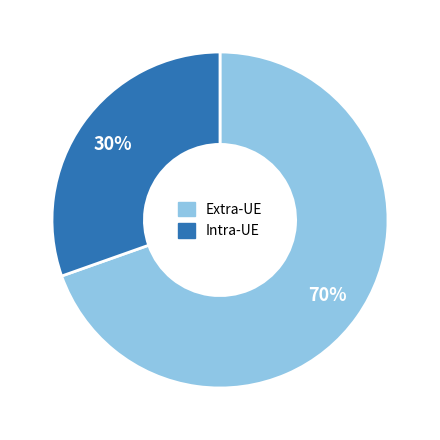

Is there a majority slice in this chart?

Yes